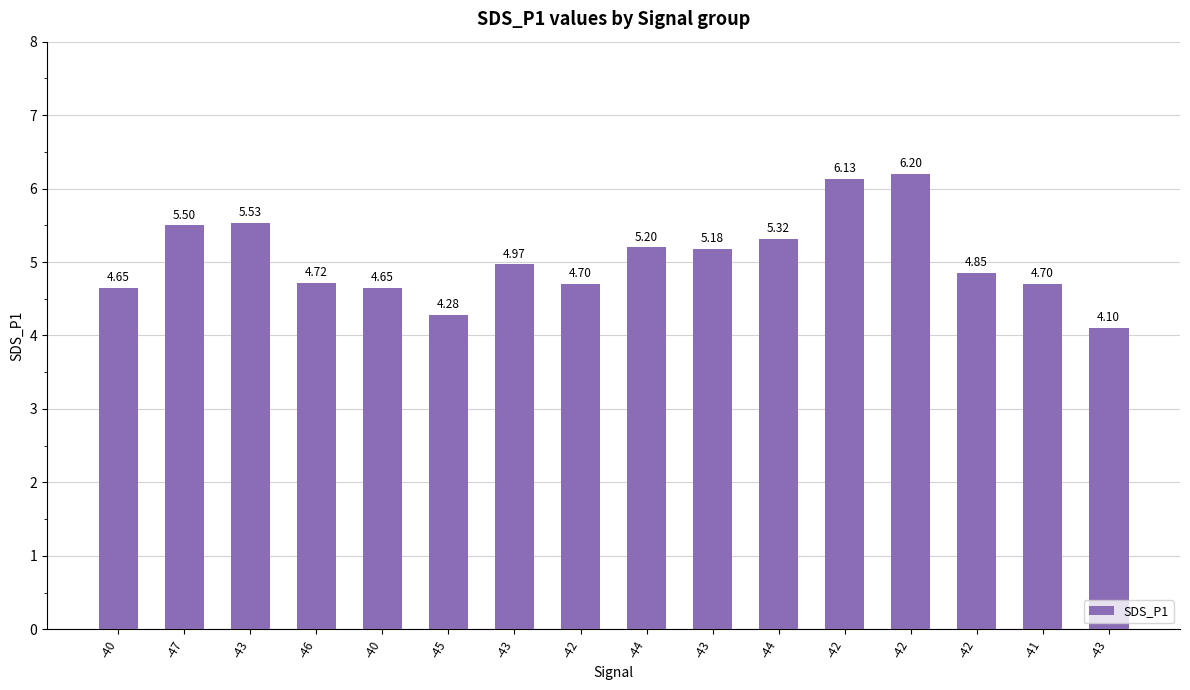

How many categories are shown in the chart?

16